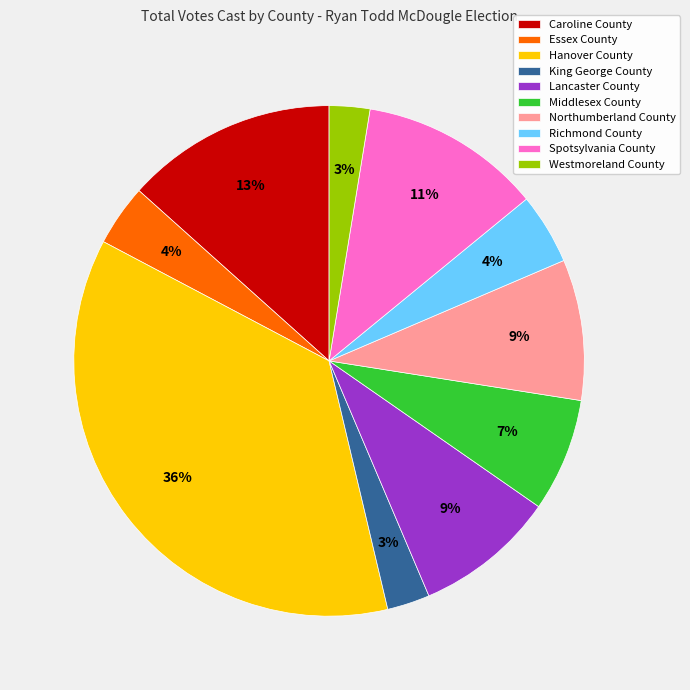

What percentage is the Essex County slice, to the nearest percent?

4%